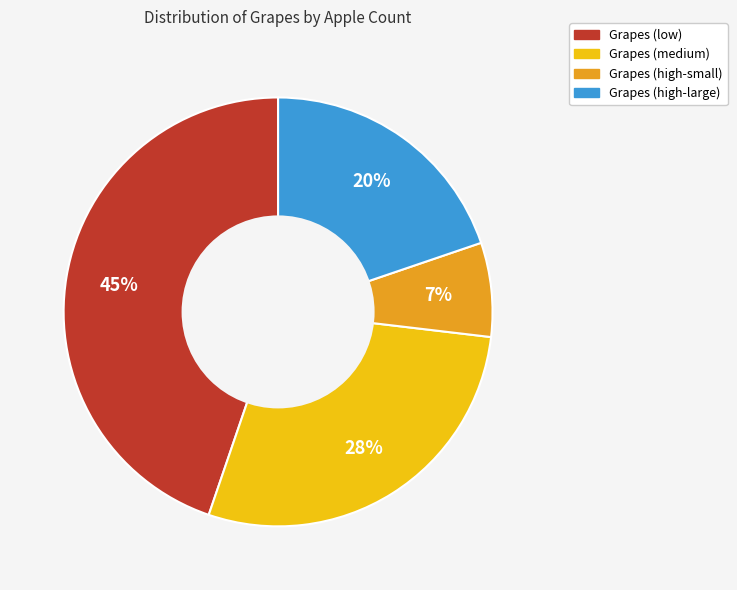

Is it true that Grapes (medium) is 14% of the pie?

False